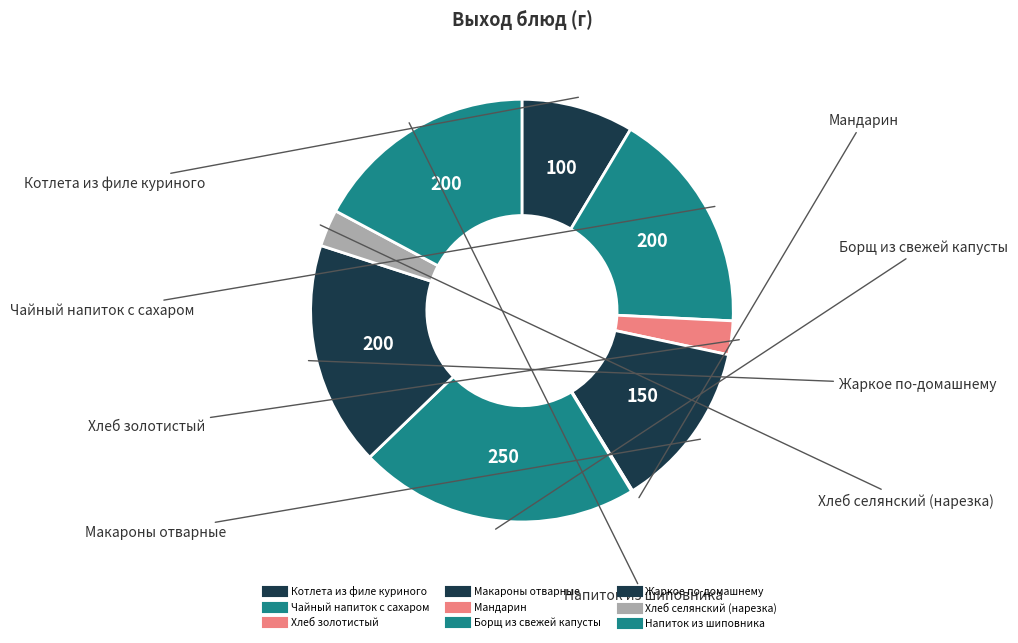

Combined, what portion of the pie is Хлеб золотистый and Чайный напиток с сахаром?

19.8%